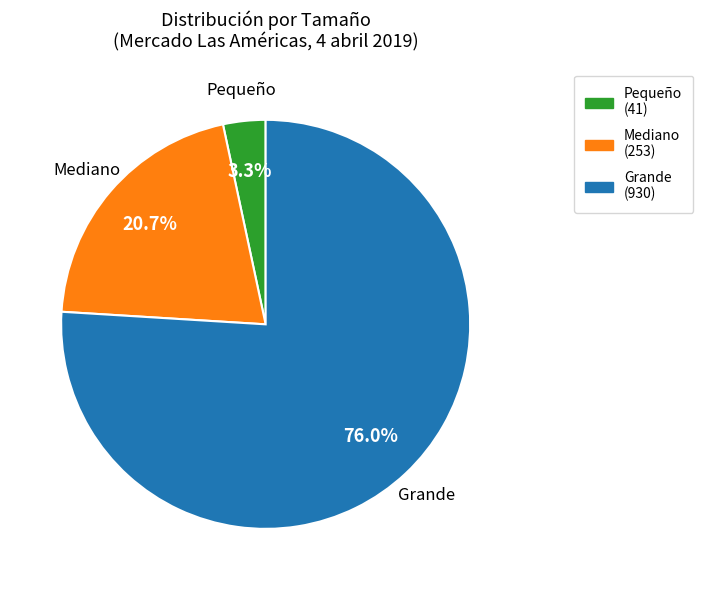

How many segments does this pie chart have?

3